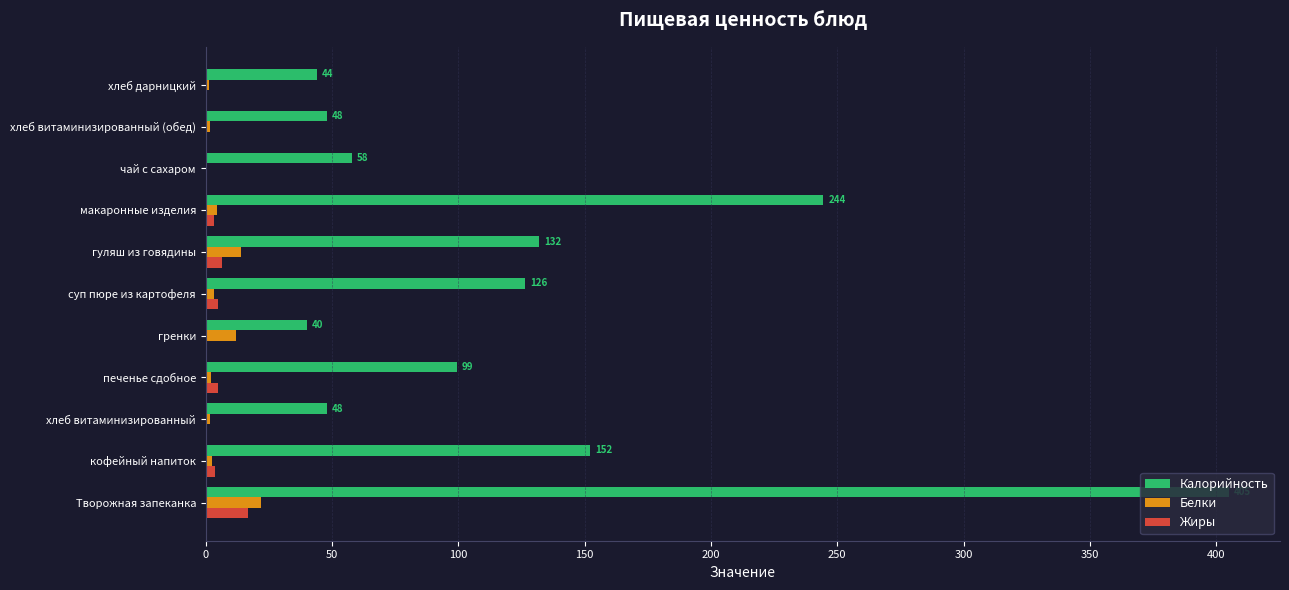

Which series has the largest total across all categories?

Калорийность